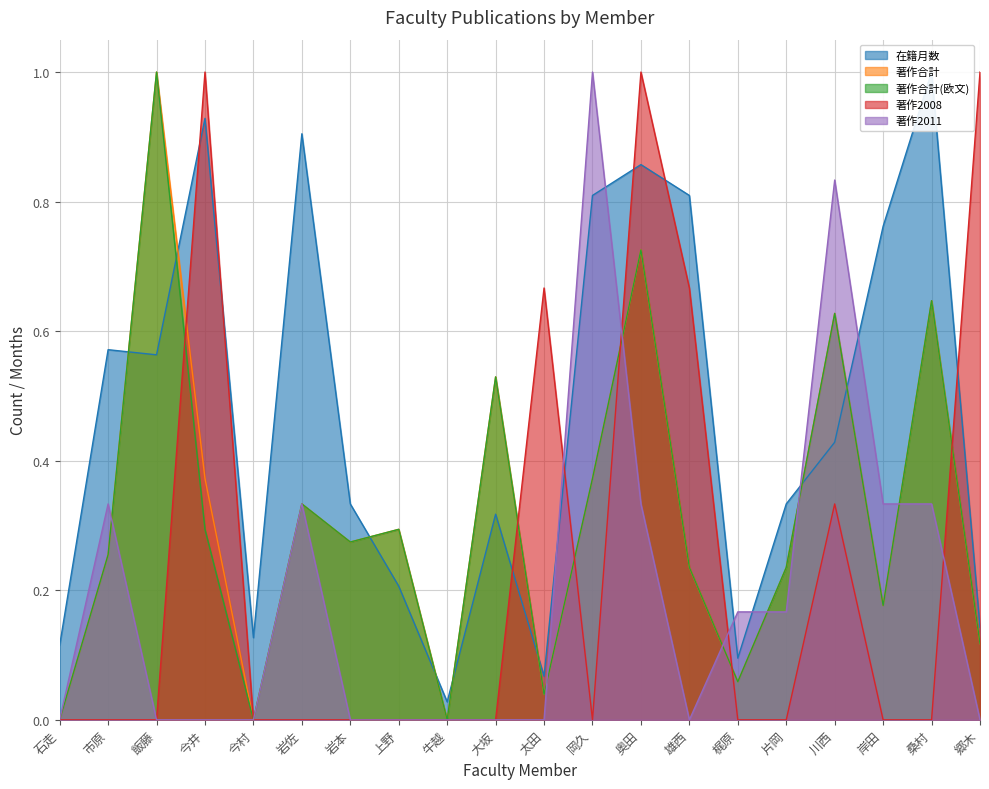

Does the chart display data point markers on the line(s)?

No